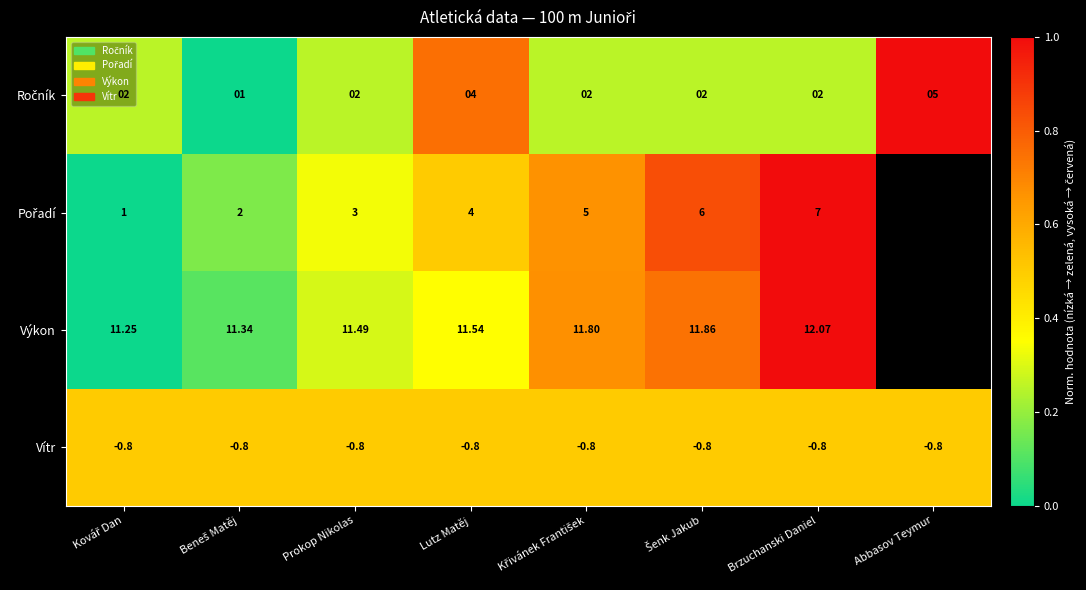

What is the spread (max minus min) of values at Křivánek František?

0.4